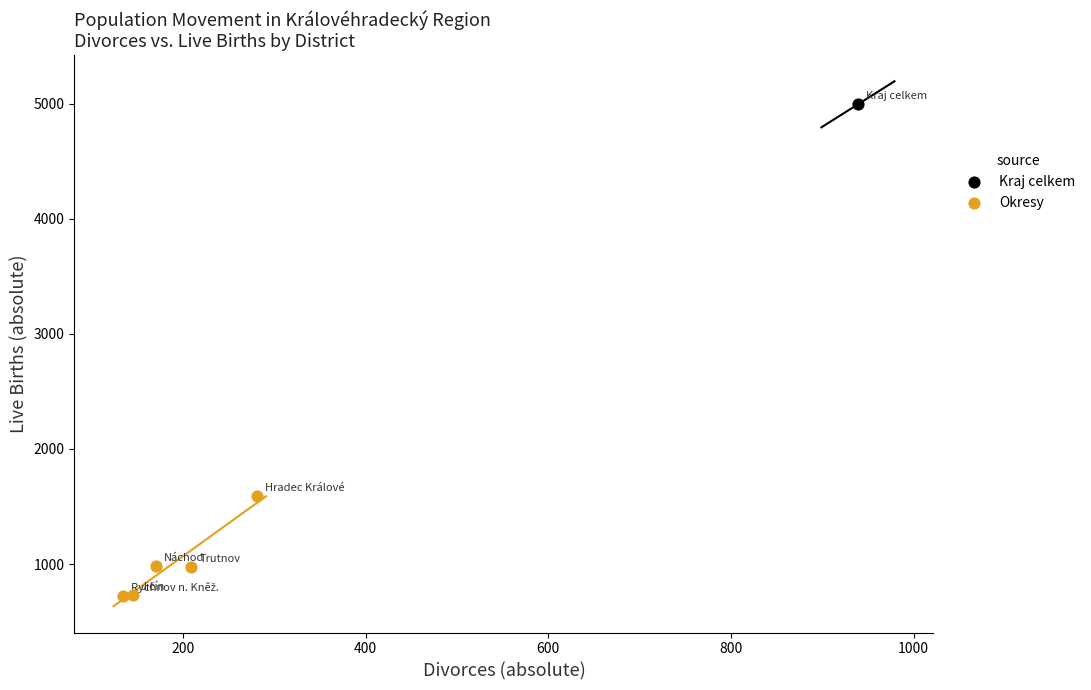

What are all the series names shown in the legend?

Kraj celkem, Okresy